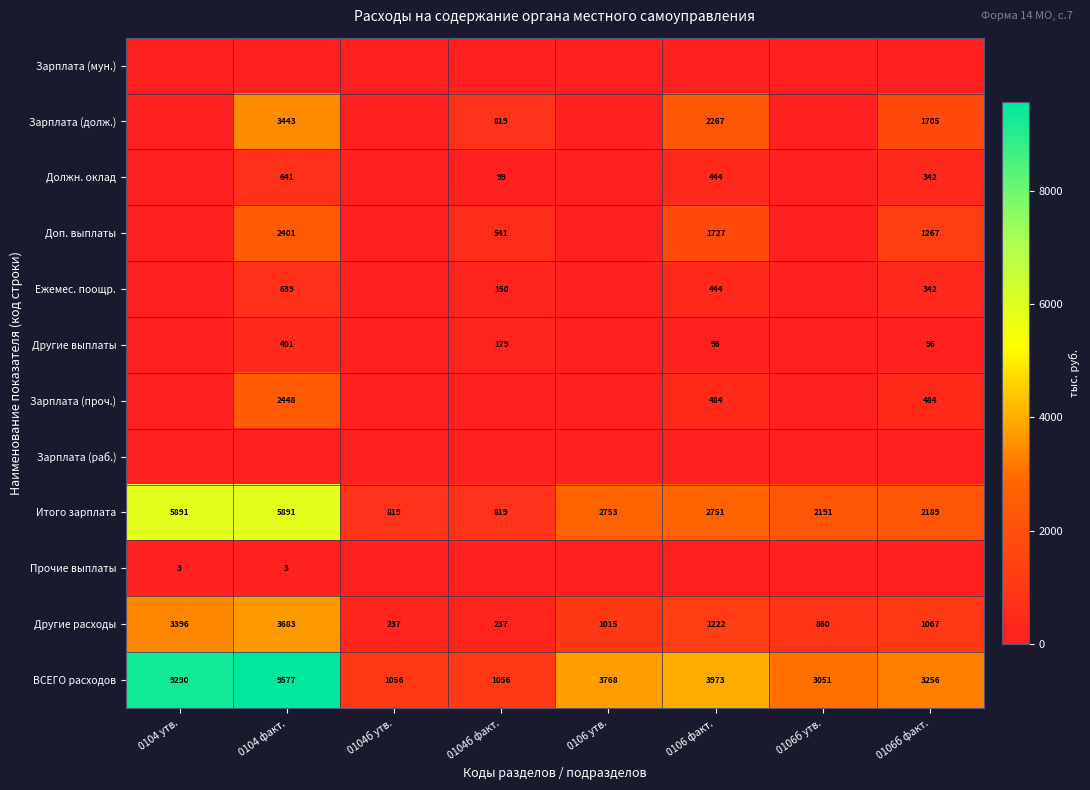

Read the ВСЕГО расходов value at 0104б утв., to the nearest 50.

1050